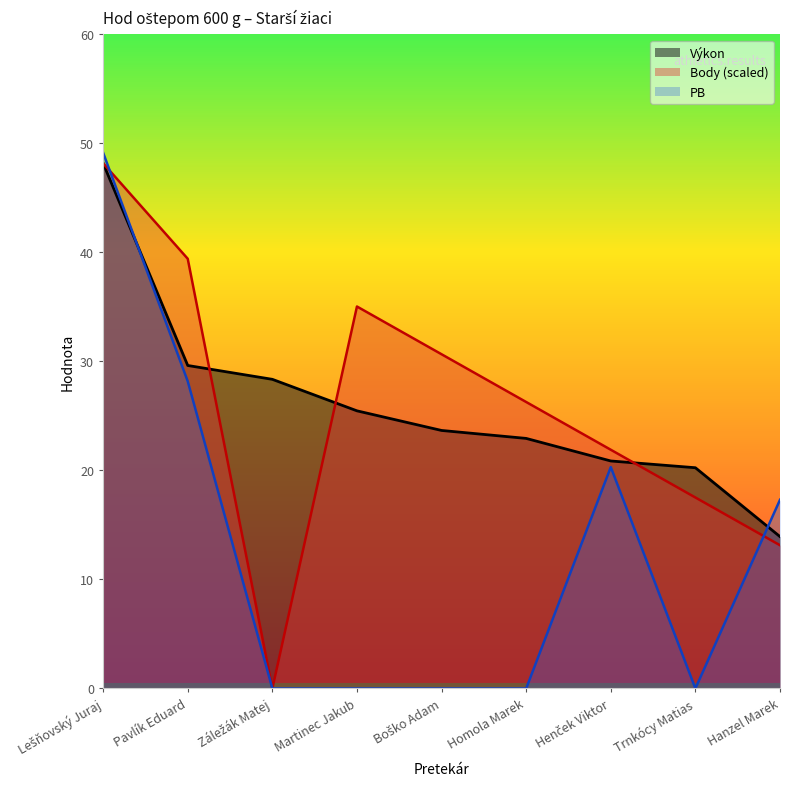

Where is Výkon nearest to the value 31?

Pavlík Eduard